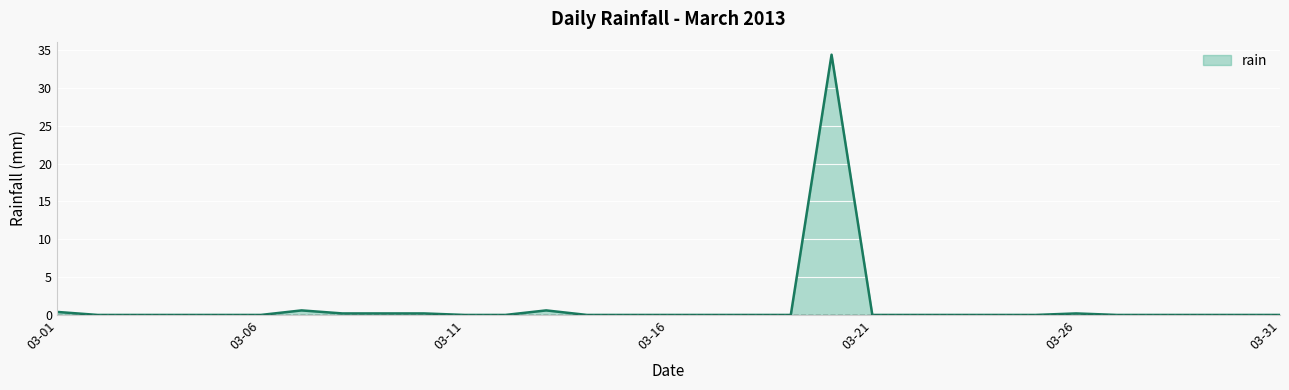

How many lines are shown in the chart?

1